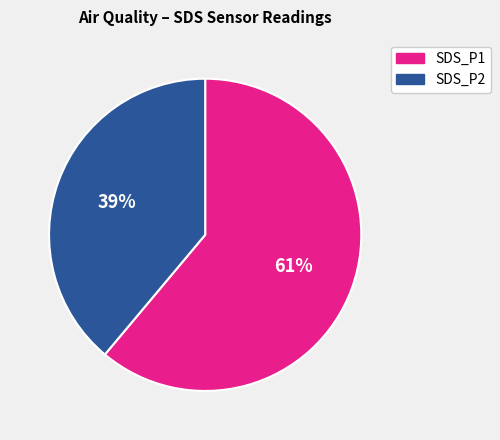

To the nearest percent, what is the difference between the largest and smallest slice percentages?

22%